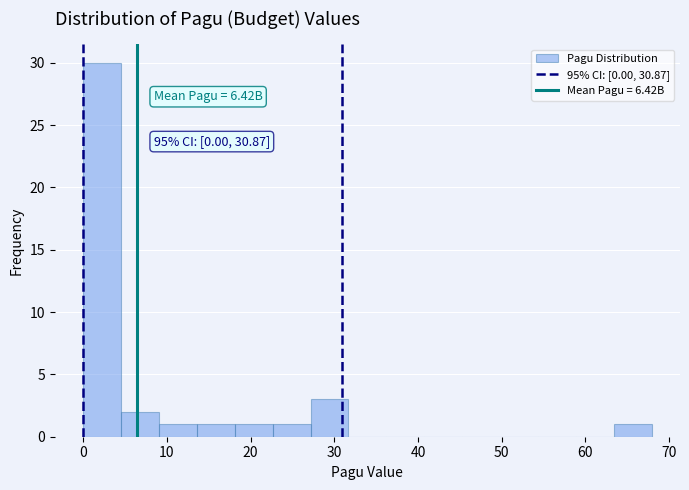

Which range on the x-axis has the tallest bar?

0 to 5